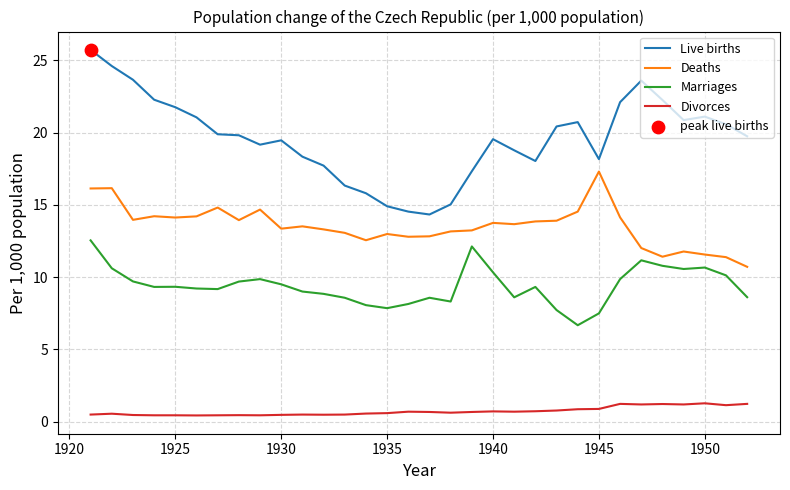

Which series has the widest spread of values?

Live births